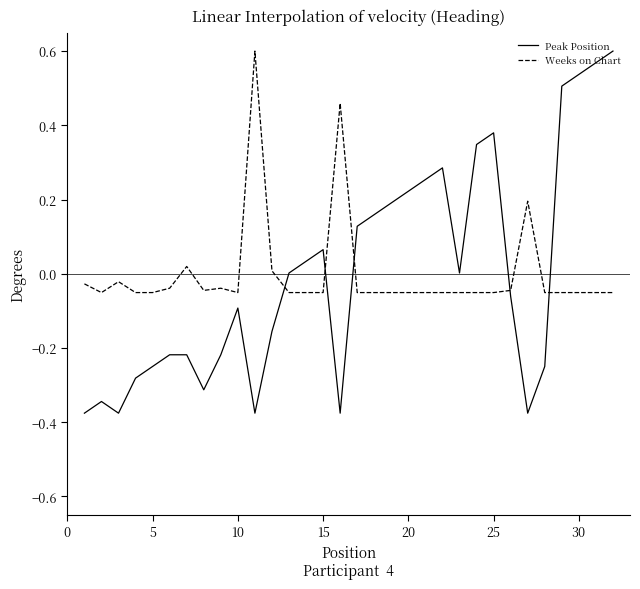

What is the difference between the maximum and minimum values in the Weeks on Chart series?

0.7